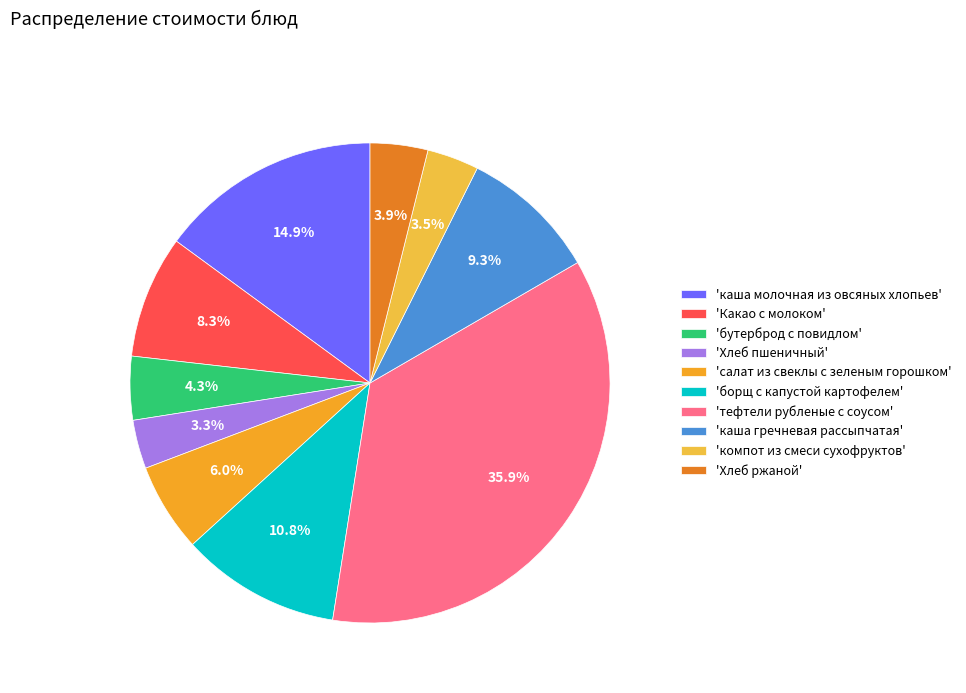

Rank the categories by value from lowest to highest.

Хлеб пшеничный, компот из смеси сухофруктов, Хлеб ржаной, бутерброд с повидлом, салат из свеклы с зеленым горошком, Какао с молоком, каша гречневая рассыпчатая, борщ с капустой картофелем, каша молочная из овсяных хлопьев, тефтели рубленые с соусом